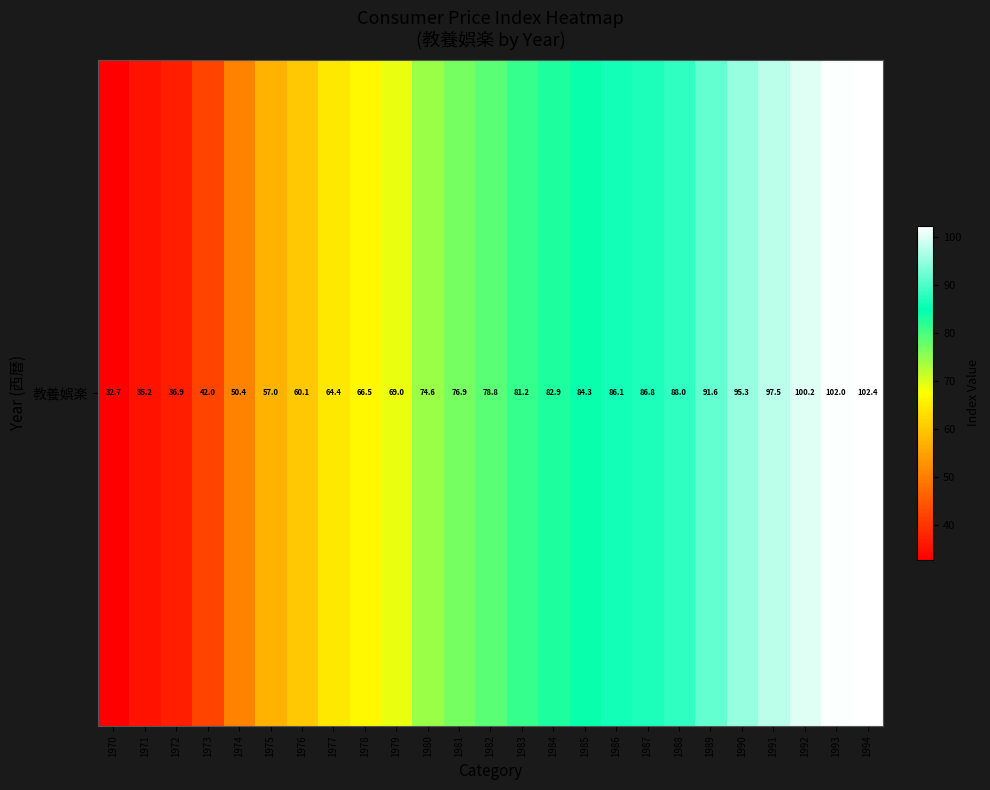

True or false: the data shows 66.5 at 1978.

True